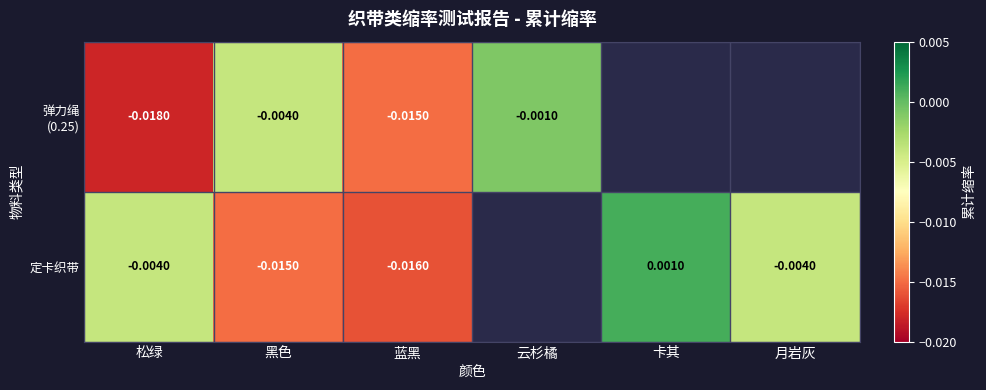

The value of 弹力绳 (0.25) at 松绿 is -0.0. True or false?

False